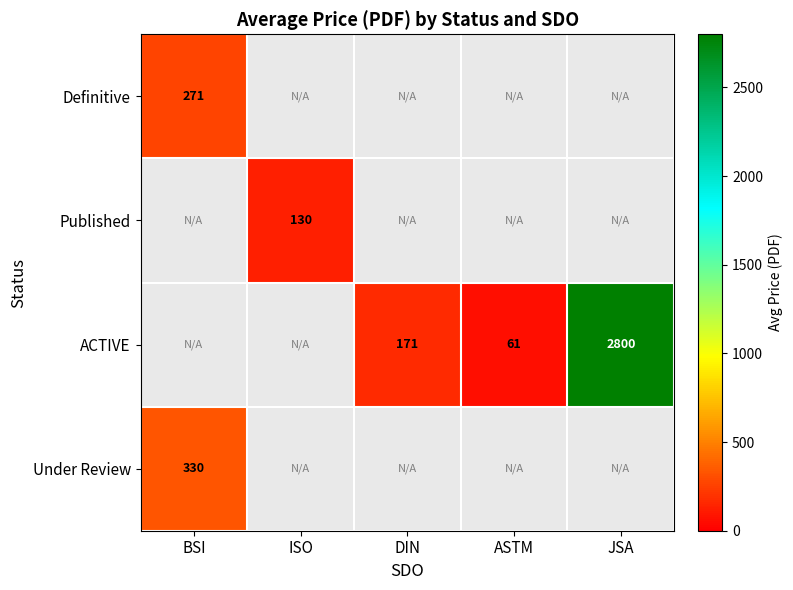

The ACTIVE series shows 2800 at JSA. True or false?

True